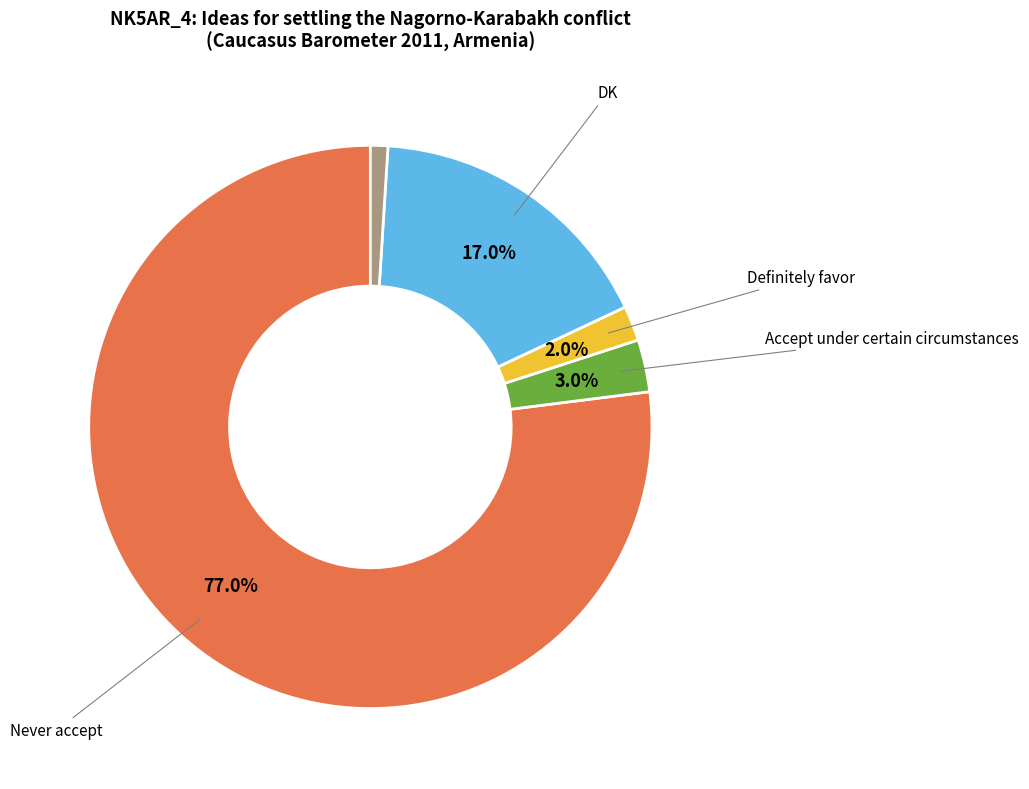

How many segments does this pie chart have?

5